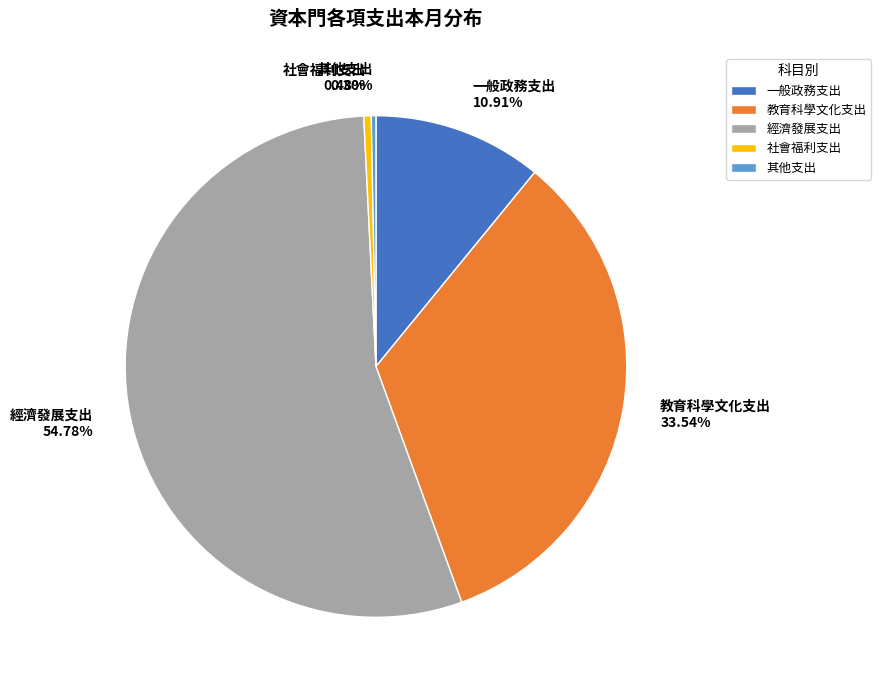

True or false: 經濟發展支出 accounts for 68% of the total.

False